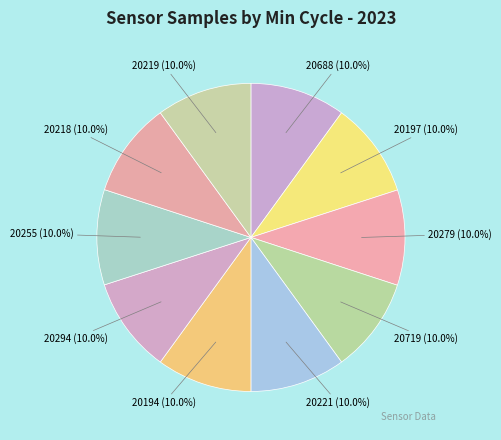

Is it true that 20719 is 16% of the pie?

False